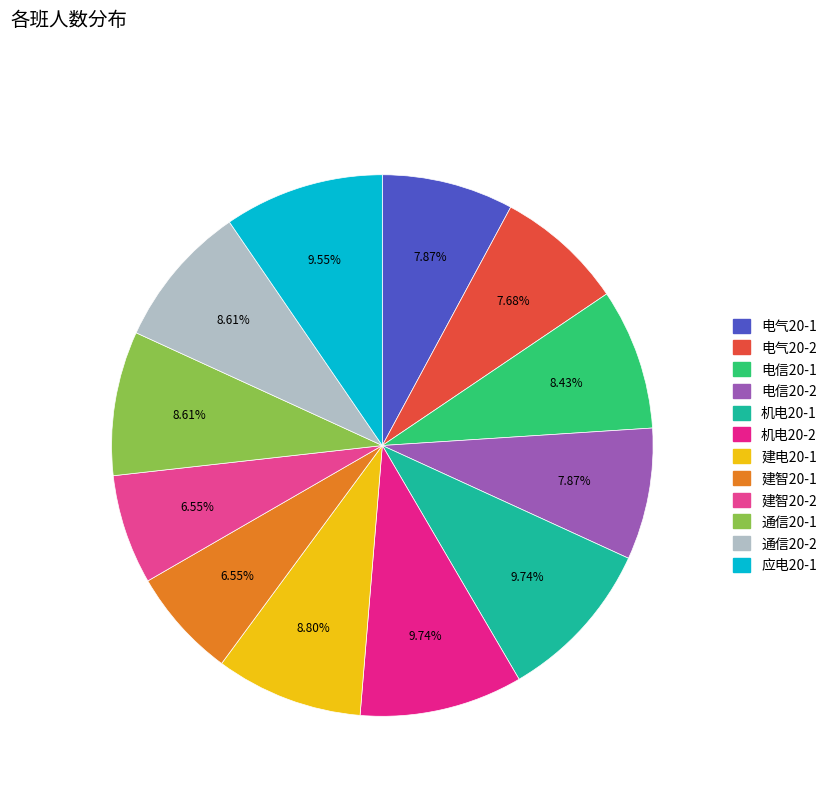

What is the change in value from 电气20-1 to 建电20-1?

+5